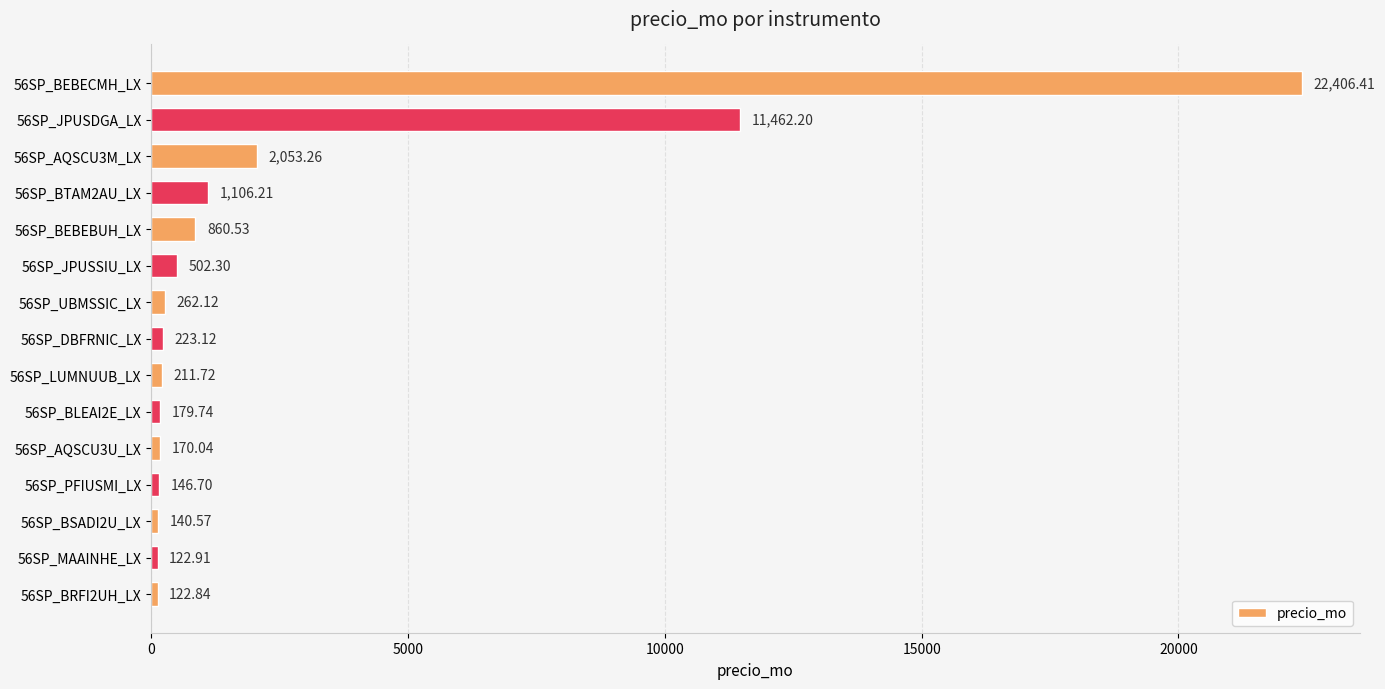

How many bars are there in total?

15